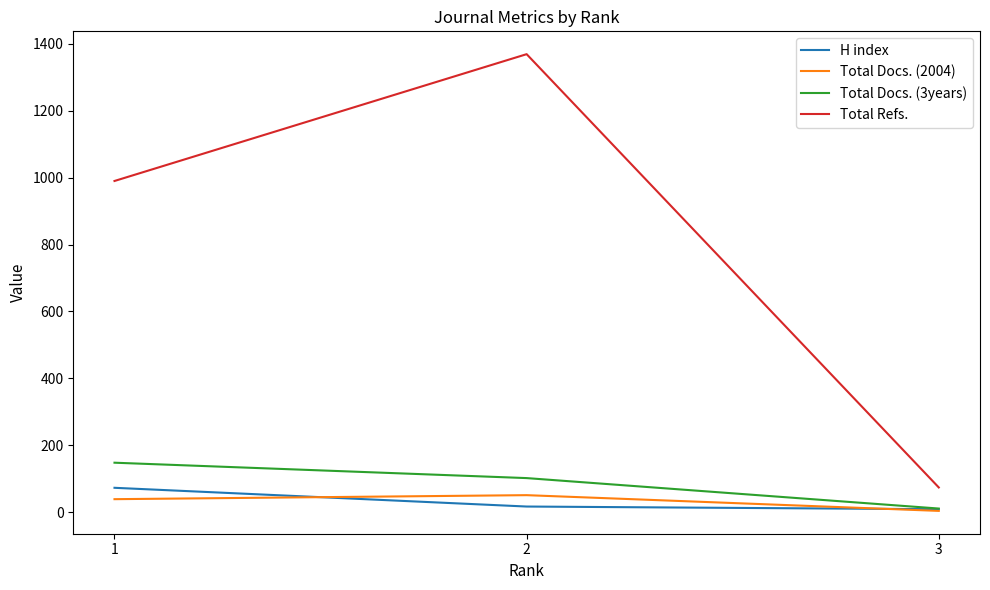

What is the maximum value shown in the chart?

1369